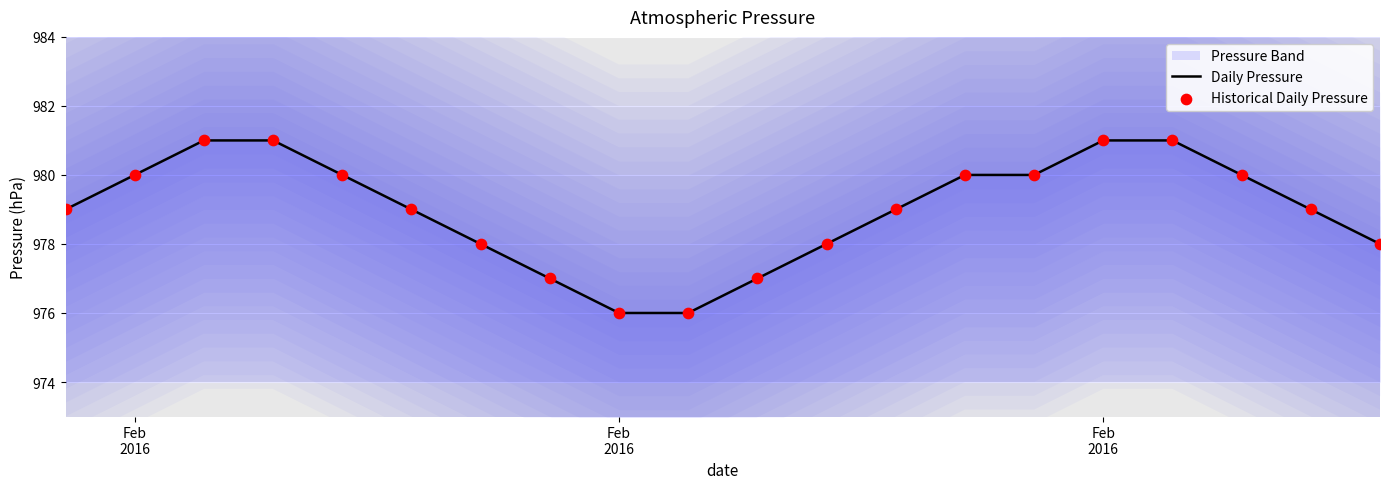

At how many categories does at least one series exceed 976?

18